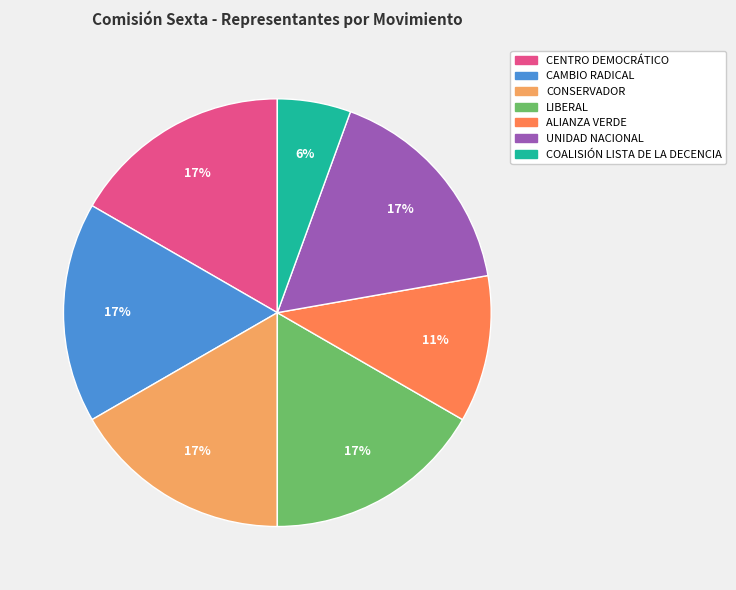

How many slices are in this pie chart?

7